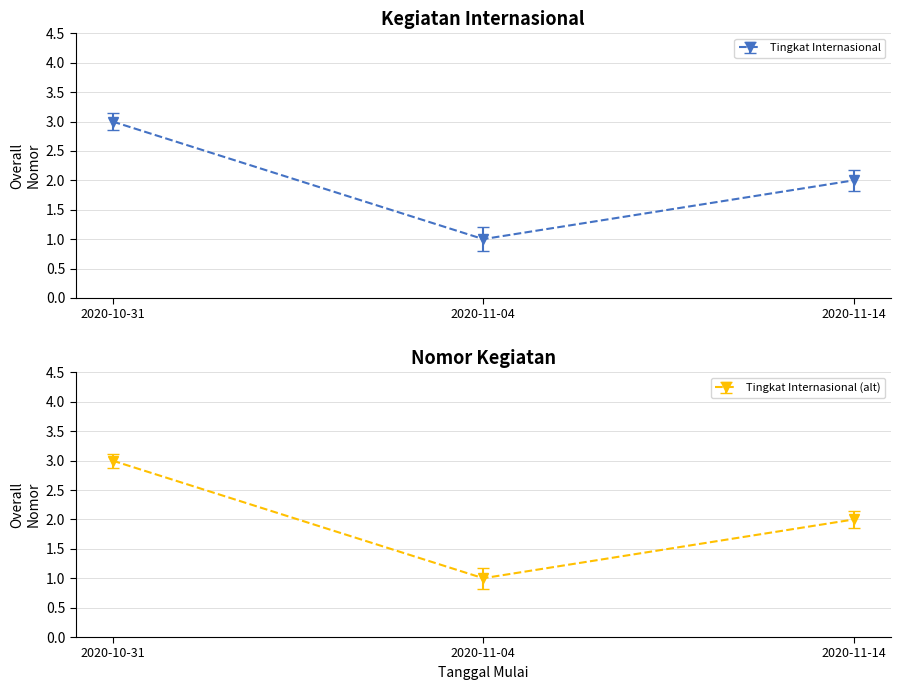

What is the ratio of the value at 2020-11-14 to the value at 2020-11-04?

2.0